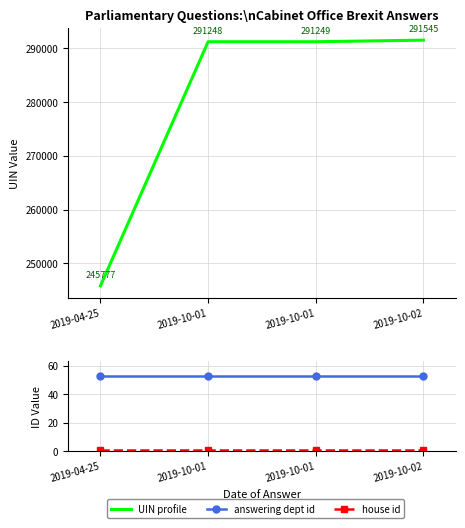

What is the sum of the answering dept id values at 2019-10-01 and 2019-10-01?

106